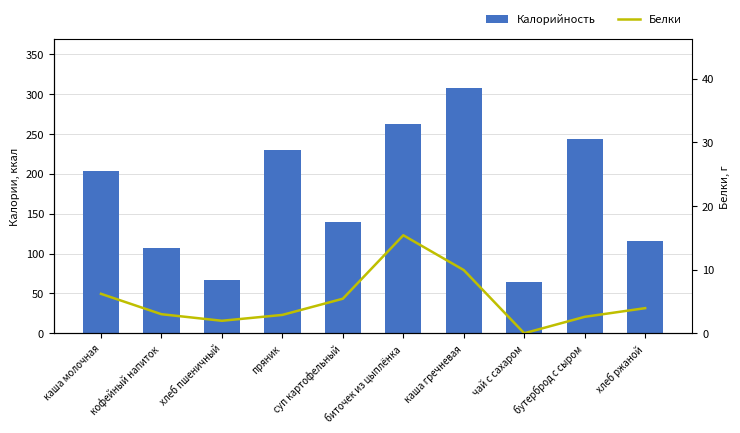

What is the sum of all Калорийность values?

1740.8